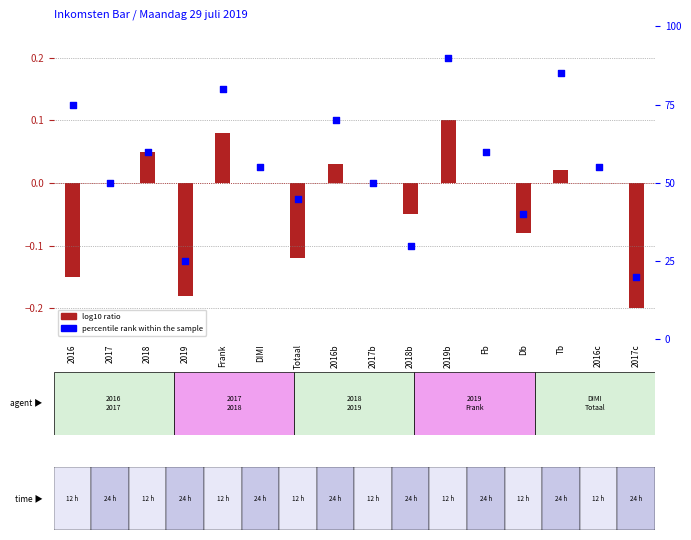

What are all the series names shown in the legend?

log10 ratio, percentile rank within the sample